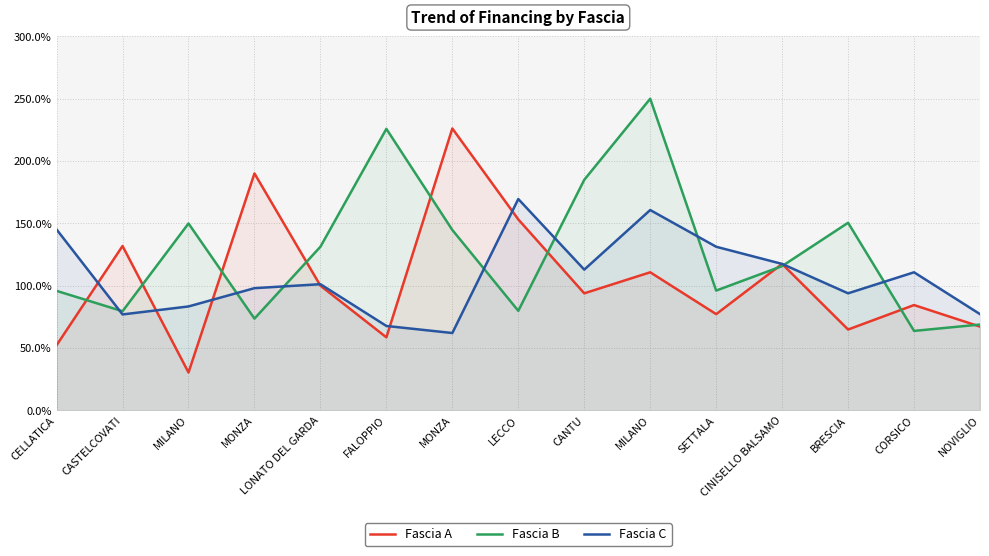

True or false: Fascia C and Fascia A cross at least once.

True